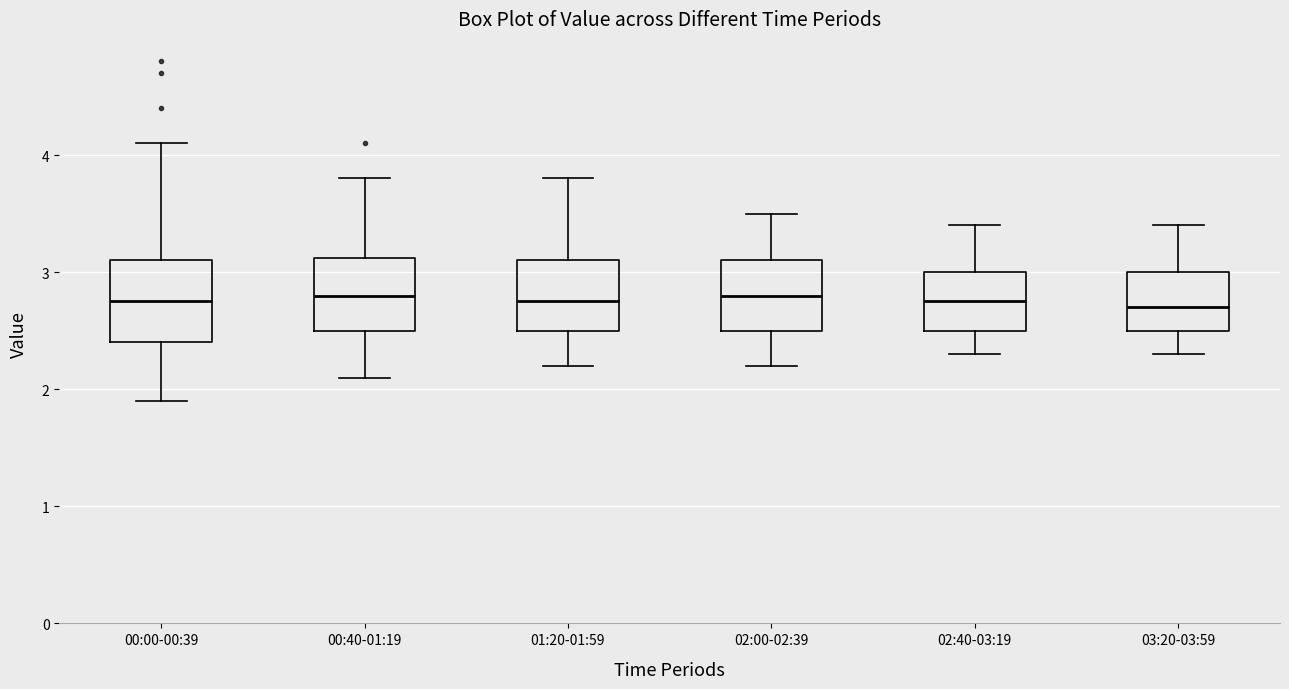

Where does the upper whisker of the box for 00:00-00:39 end on the y-axis? The values are not printed on the chart, so give them approximately, as read against the axis.

4.1